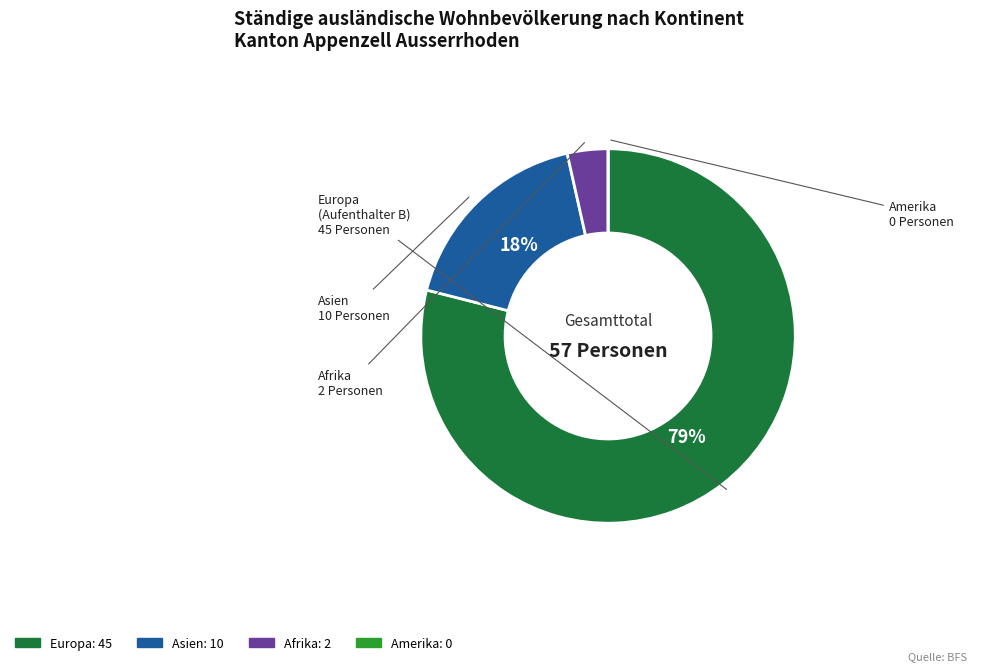

Is there a majority slice in this chart?

Yes